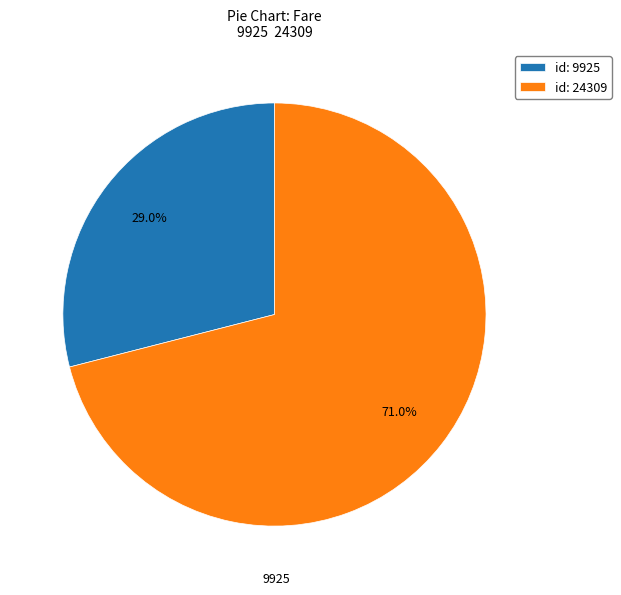

How much of the chart is everything except id: 24309?

29.0%